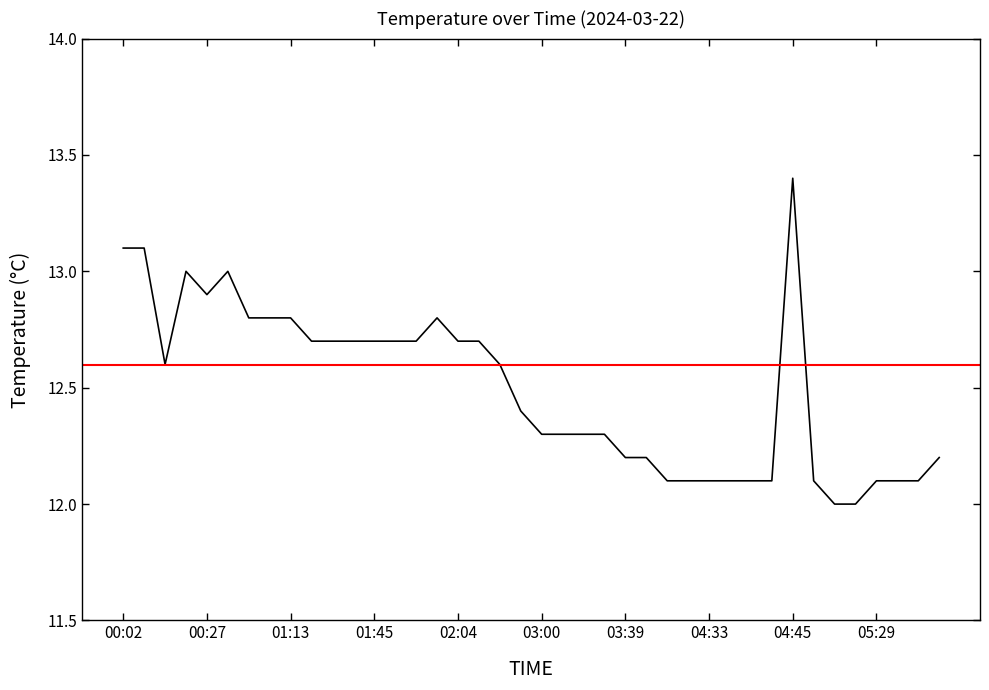

What is the minimum value shown in the chart?

12.0